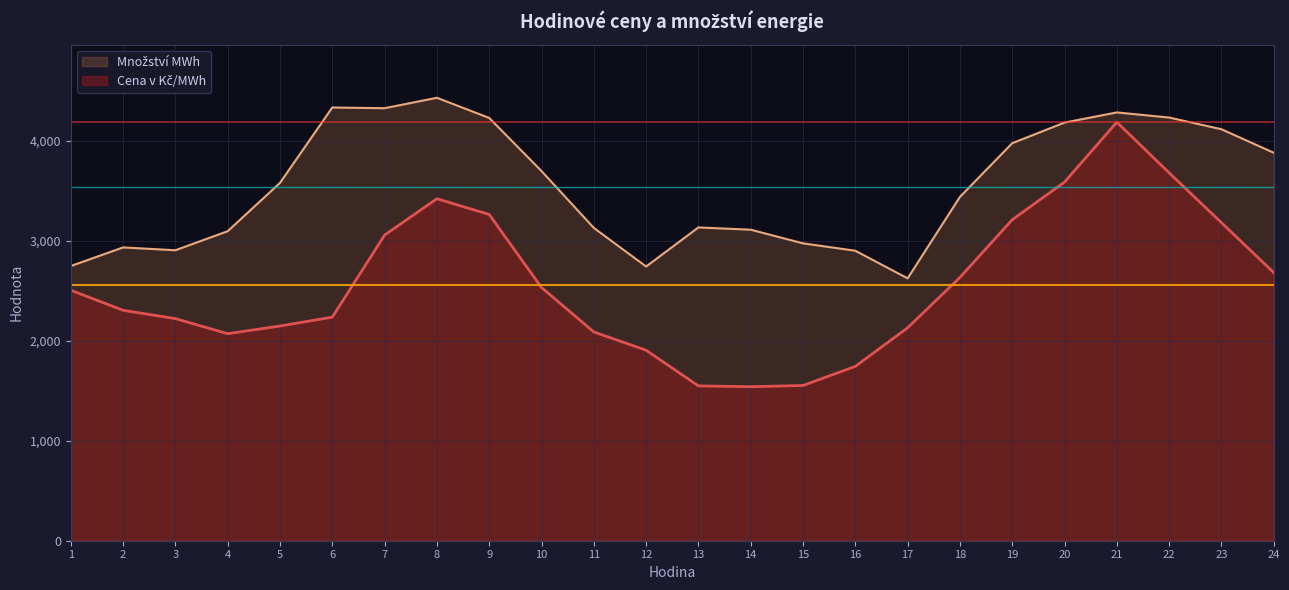

What is the value of the Množství MWh point at the 1st from the left?

2745.6